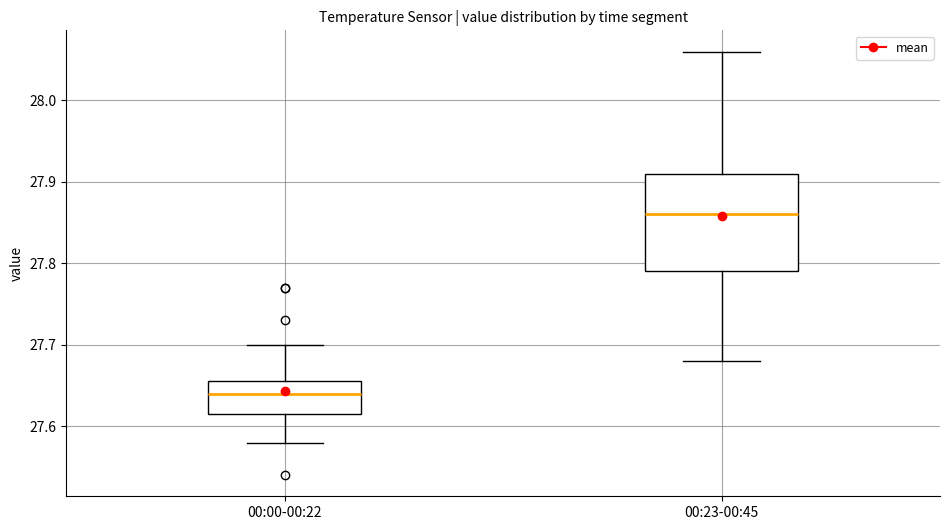

Reading left to right, transcribe this box plot: for each box, give where its median line is, the range the box spans, and where its two whiskers end, as read against the y-axis. The values are not printed on the chart, so give them approximately, as read against the axis.

00:00-00:22: median 27.64, box 27.62 to 27.66, whiskers 27.58 to 27.70
00:23-00:45: median 27.86, box 27.79 to 27.91, whiskers 27.68 to 28.06